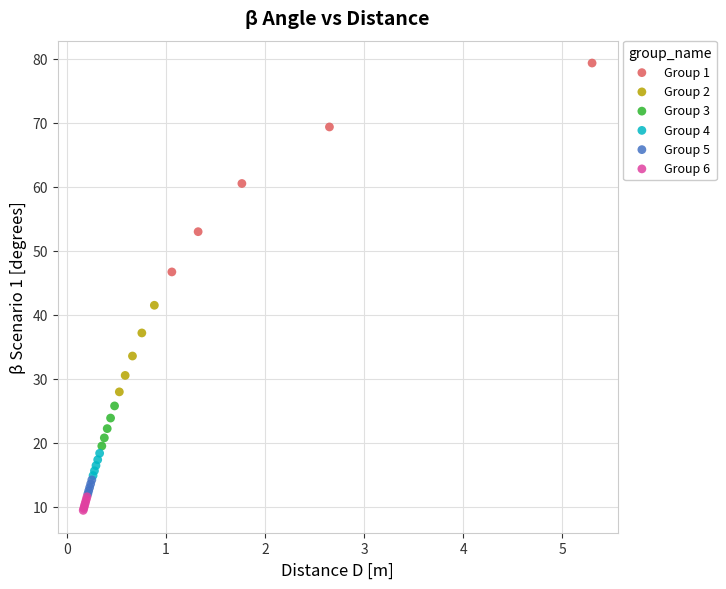

Which series reaches the maximum Y coordinate?

Group 1